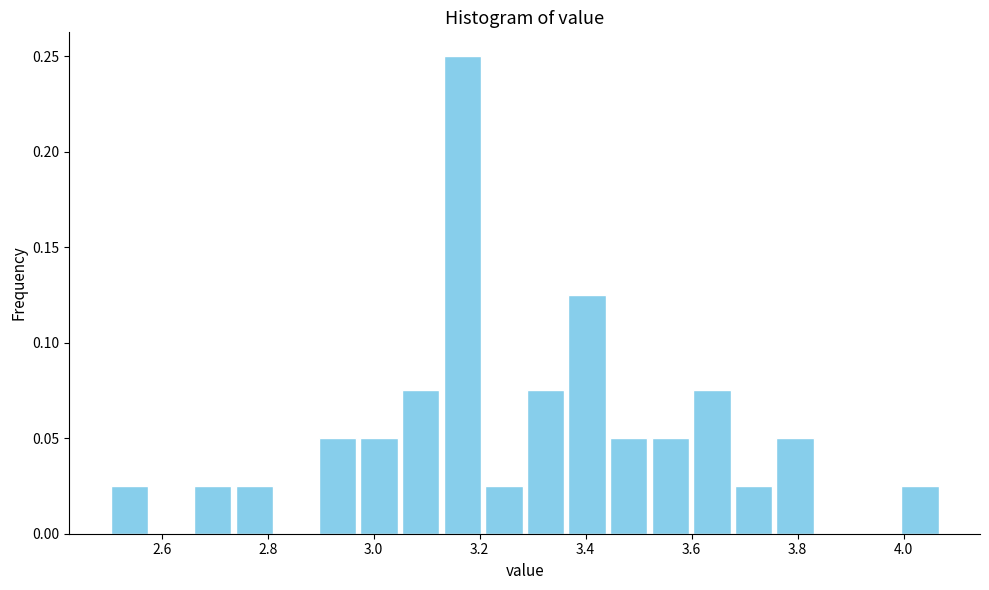

Read against the x-axis, roughly where is the centre of the tallest bar?

3.16